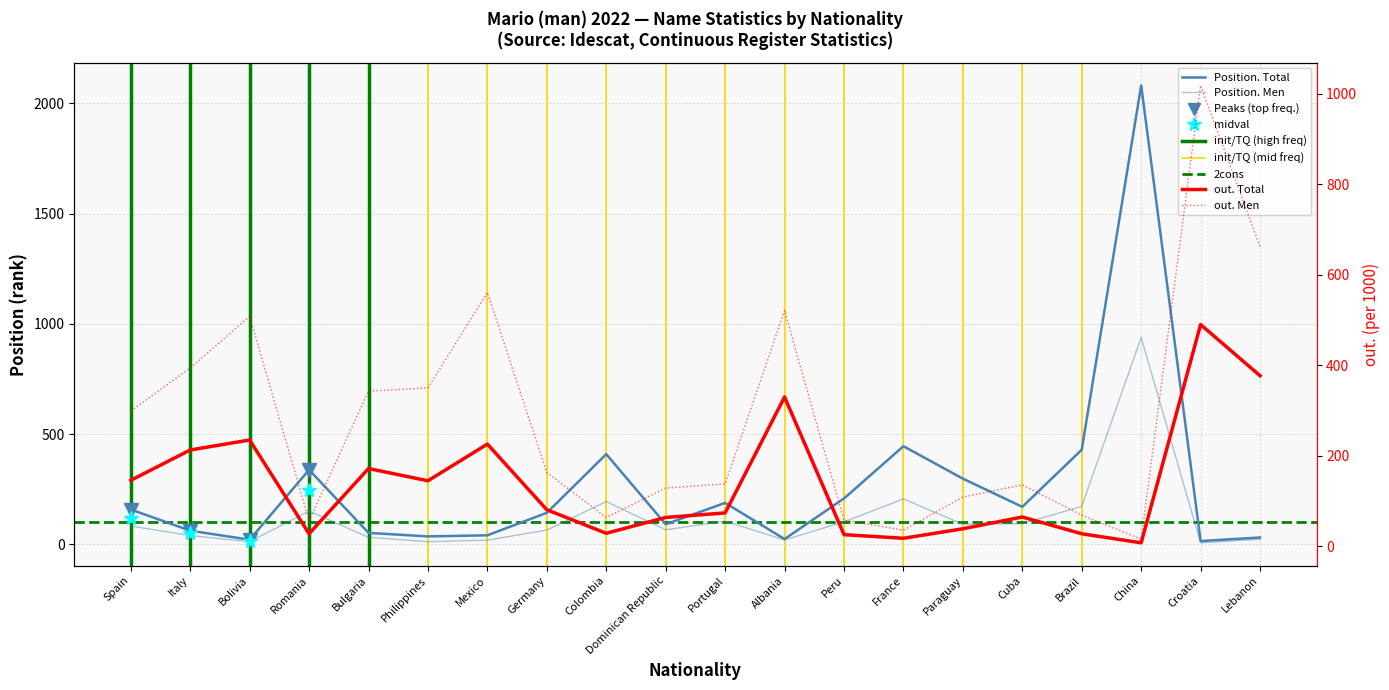

At which category does the chart reach its minimum across all series?

Croatia